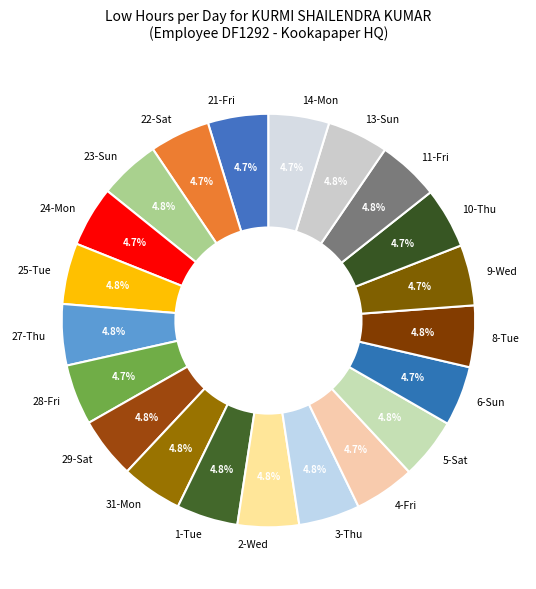

What is the ratio of the value at 1-Tue to the value at 27-Thu?

1.0